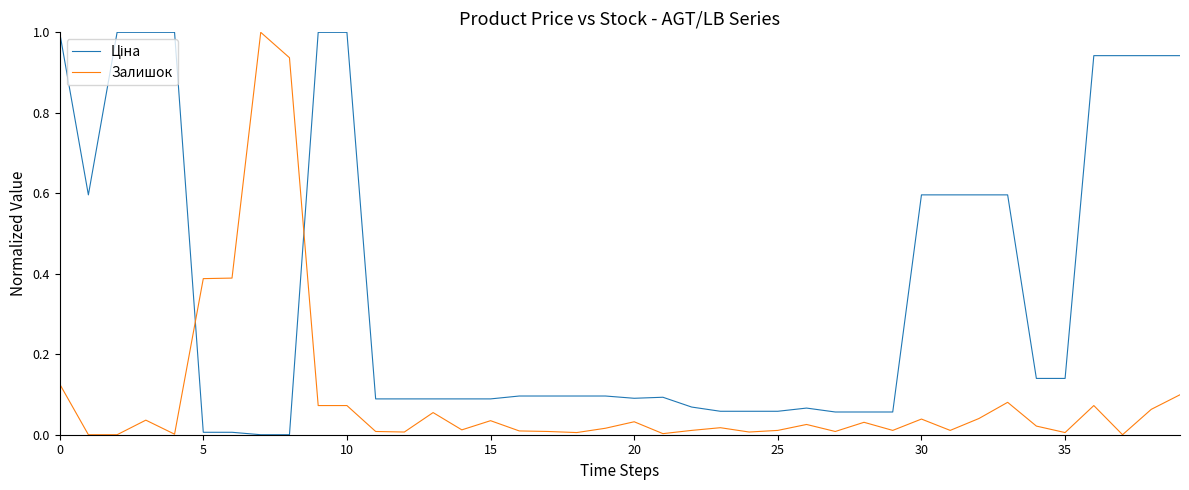

What is the greatest value displayed?

1.0